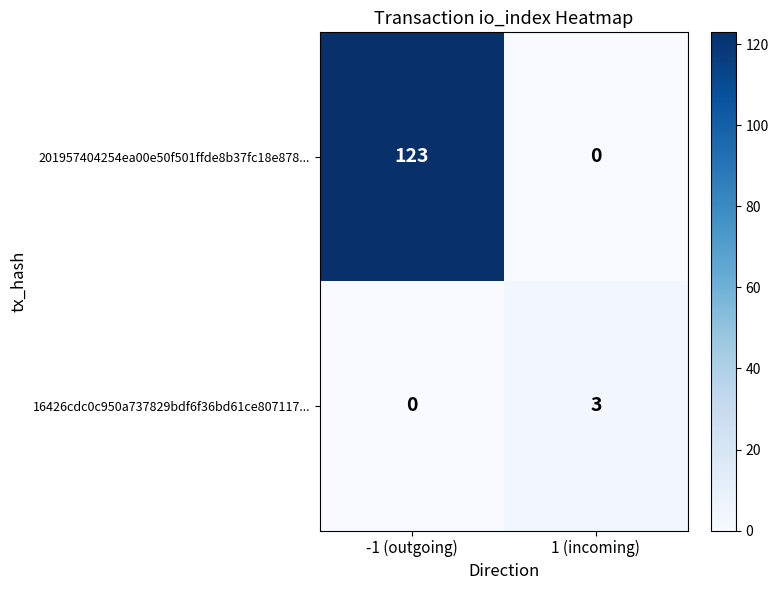

What is the difference between the 16426cdc0c950a737829bdf6f36bd61ce807117... values at -1 (outgoing) and 1 (incoming)?

3